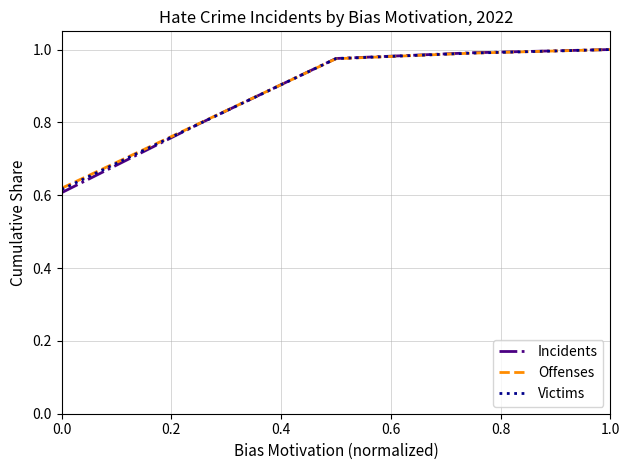

Which series has the widest spread of values?

Incidents